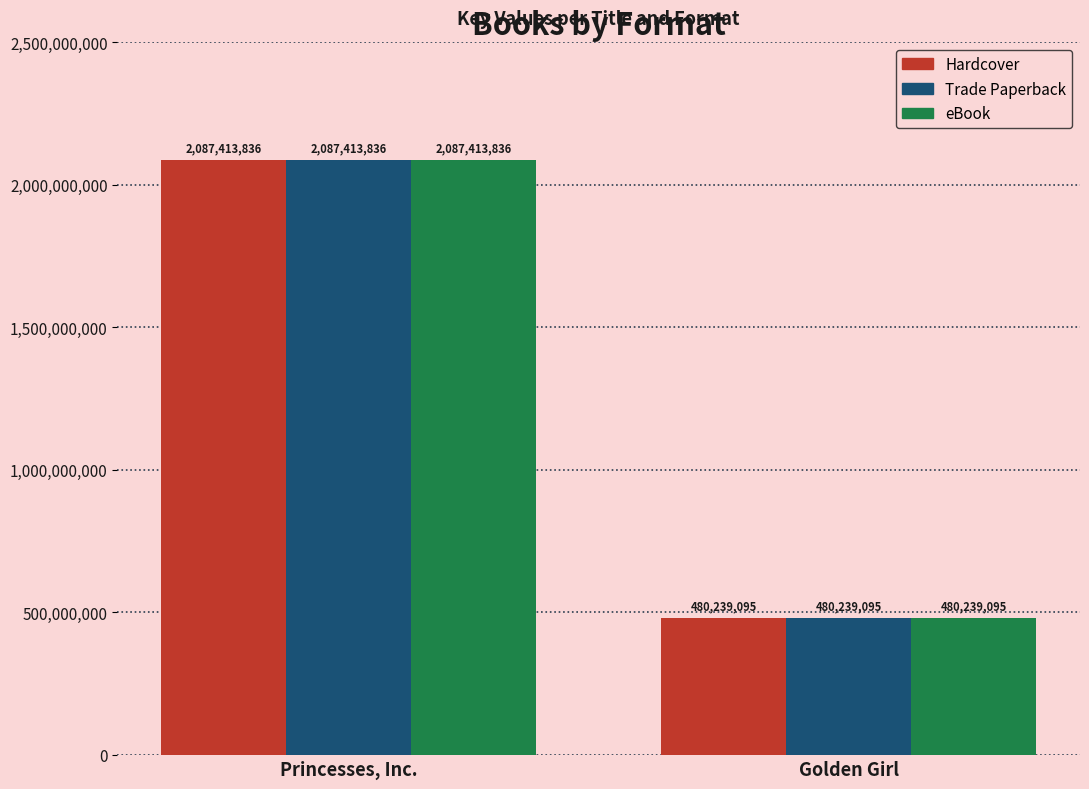

At which category is the sum across all series the highest?

Princesses, Inc.